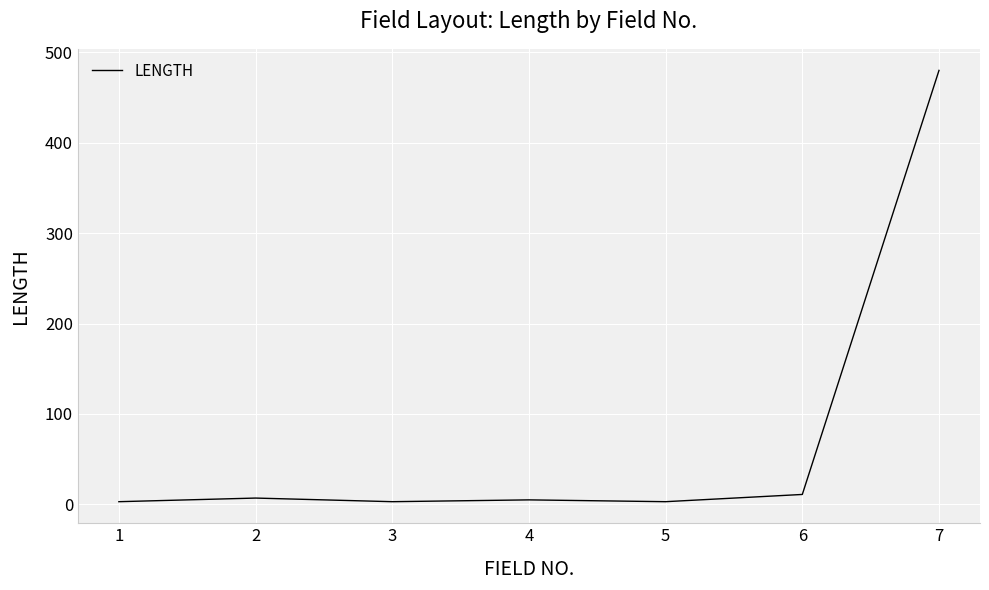

What is the maximum value shown in the chart?

480